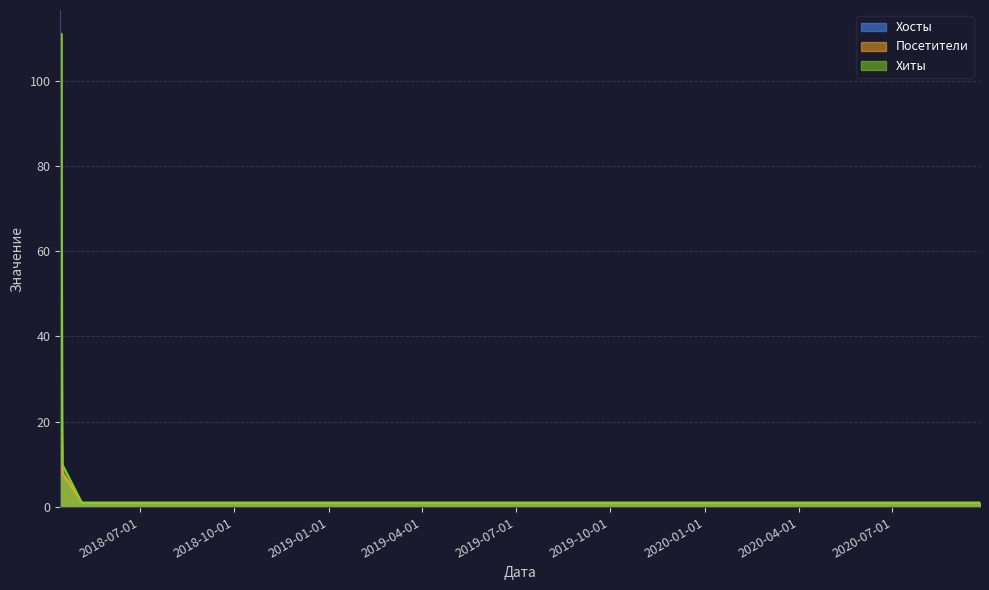

Reading right to left, extract all data points from this chart.

Хосты: 1	1	1	1	1	1	1	1	8	35	9
Посетители: 1	1	1	1	1	1	1	1	8	34	11
Хиты: 1	1	1	1	1	1	1	1	10	111	19